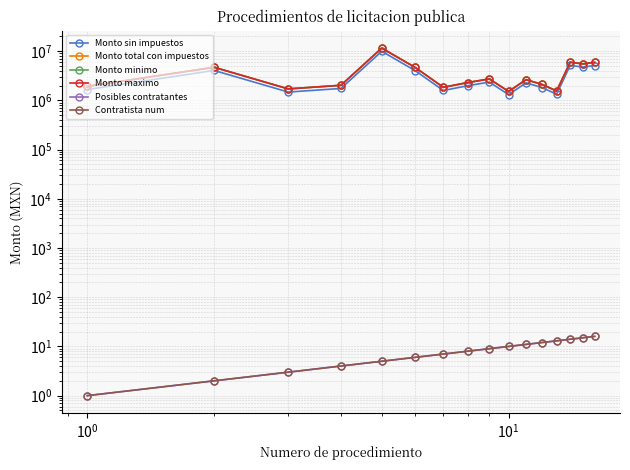

Is the value of Contratista num at 13 greater than the value of Monto sin impuestos at 6?

No